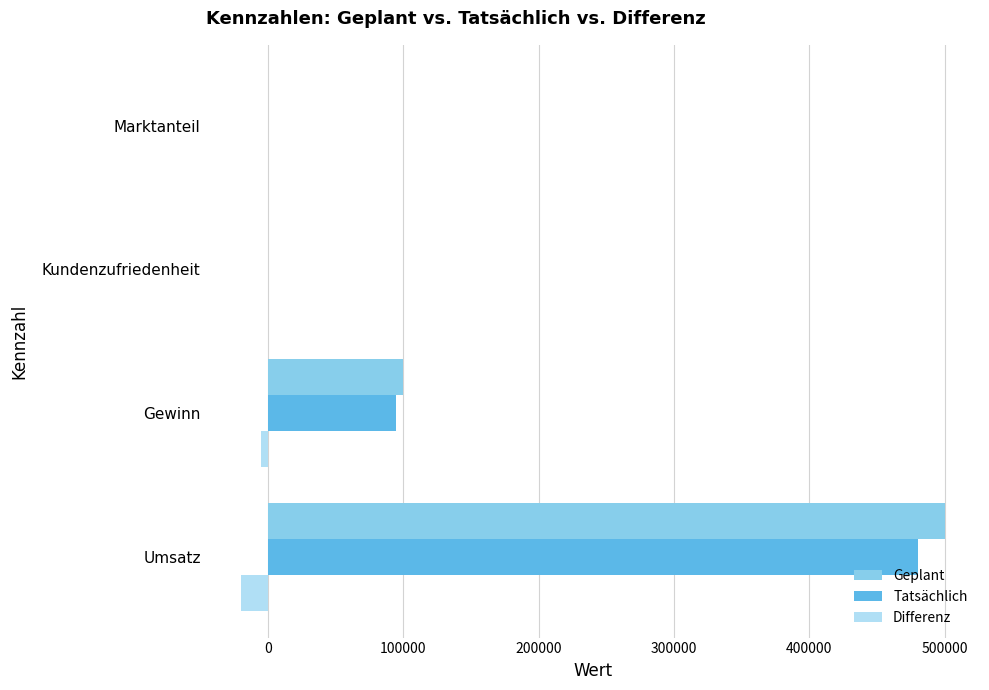

What is the greatest value displayed?

500000